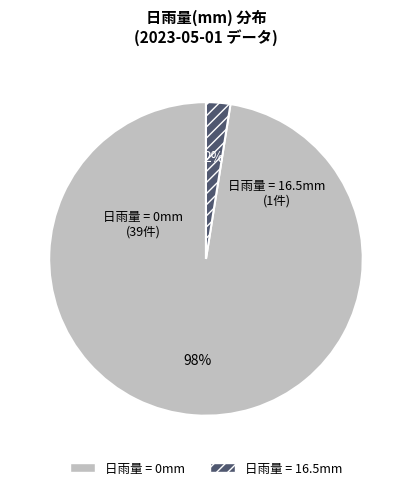

True or false: 日雨量 = 0mm accounts for 98% of the total.

True